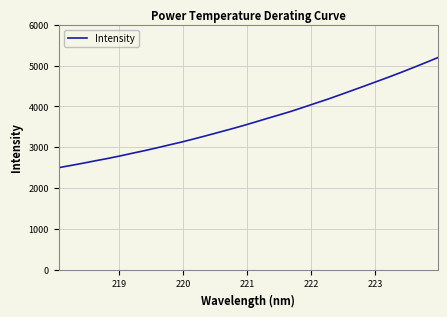

What is the difference between the maximum and minimum values?

2696.3